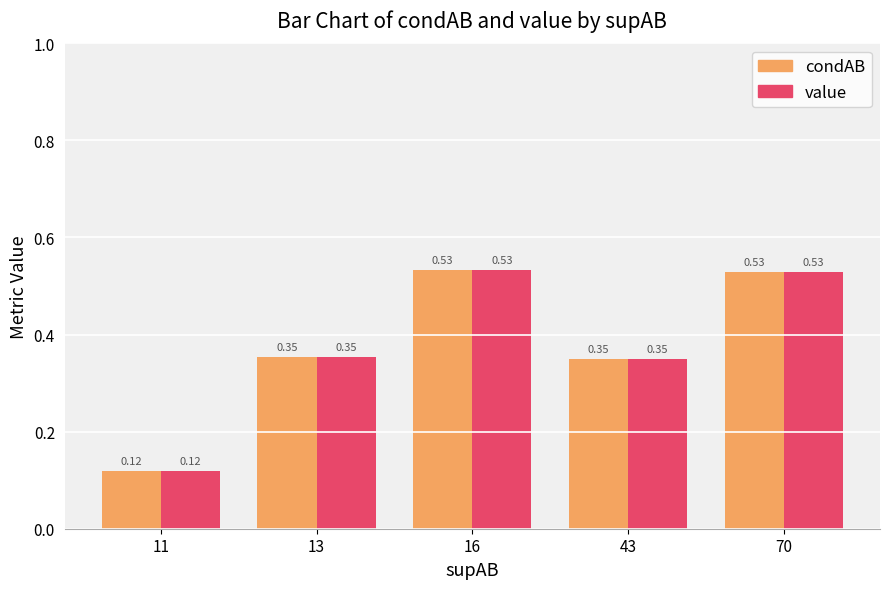

At how many categories does at least one series exceed 0?

5